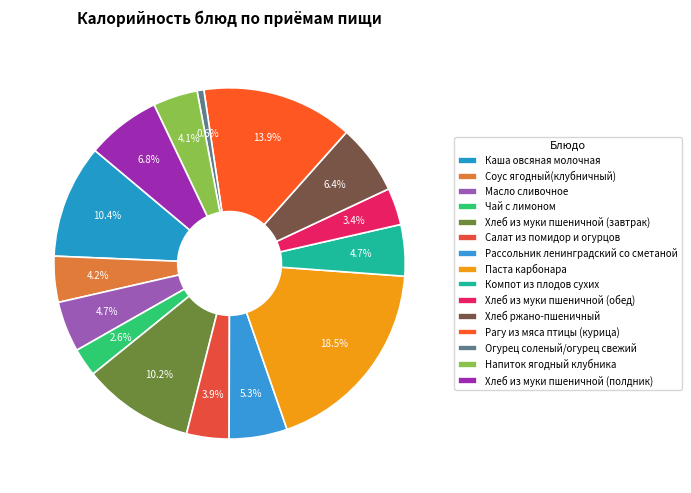

What percentage is the Огурец соленый/огурец свежий slice, to the nearest percent?

1%